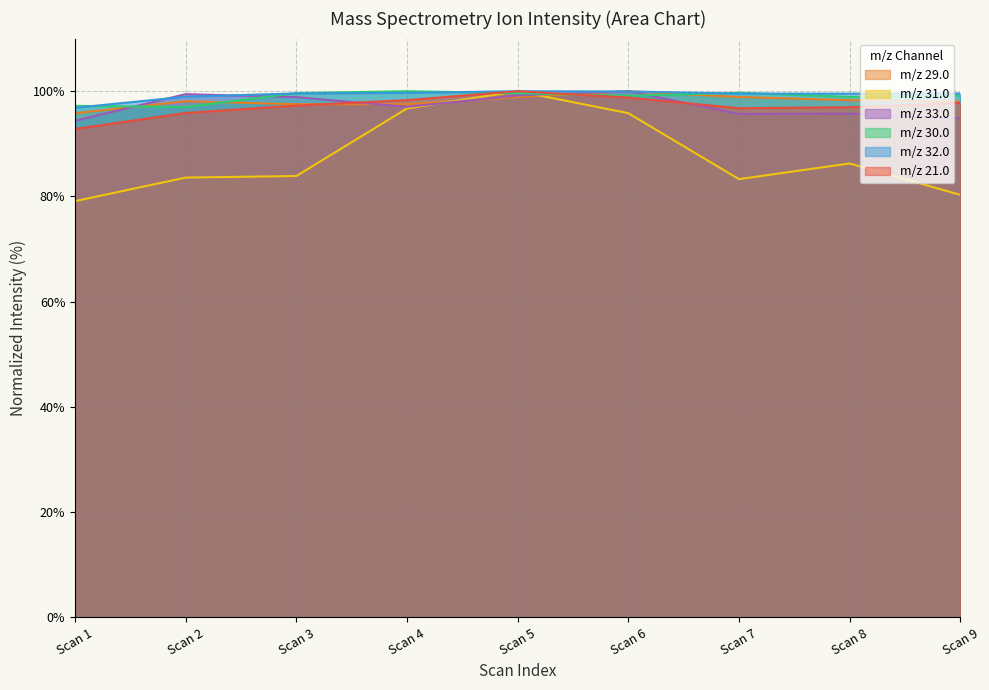

The value of m/z 31.0 at Scan 7 is 47.4. True or false?

False